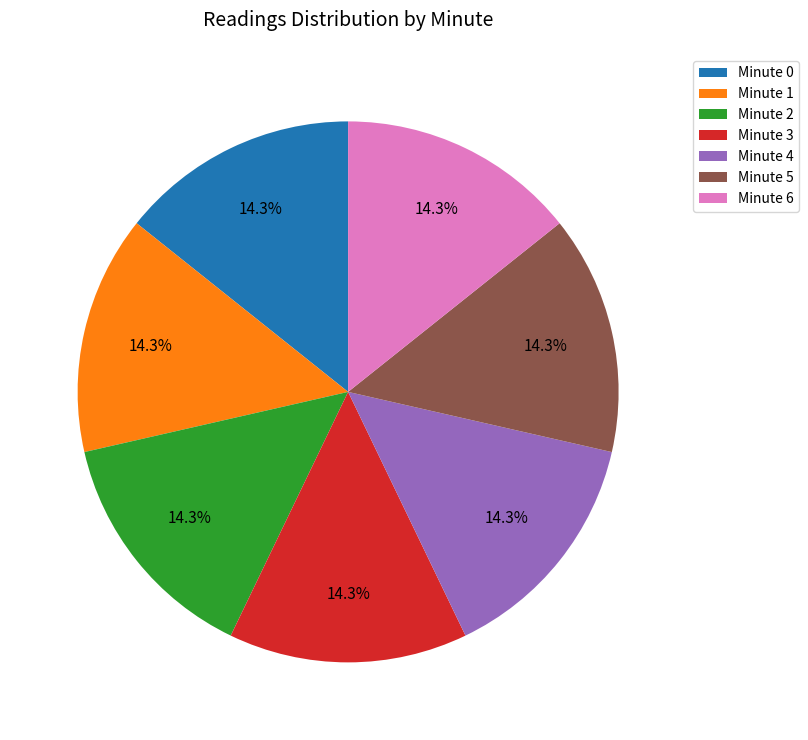

Approximately how many times larger is the value at Minute 6 compared to Minute 0?

1.0